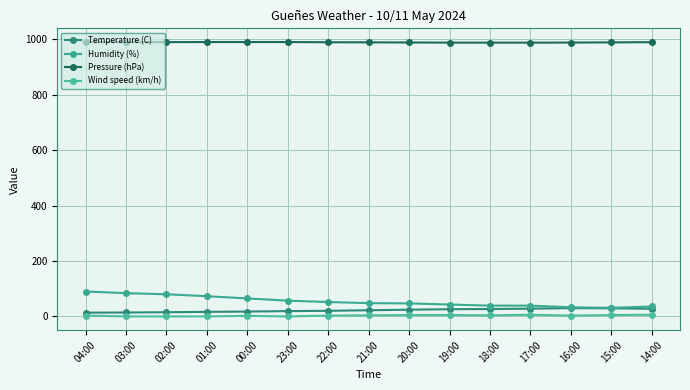

Is this an area chart (filled region under the line)?

No